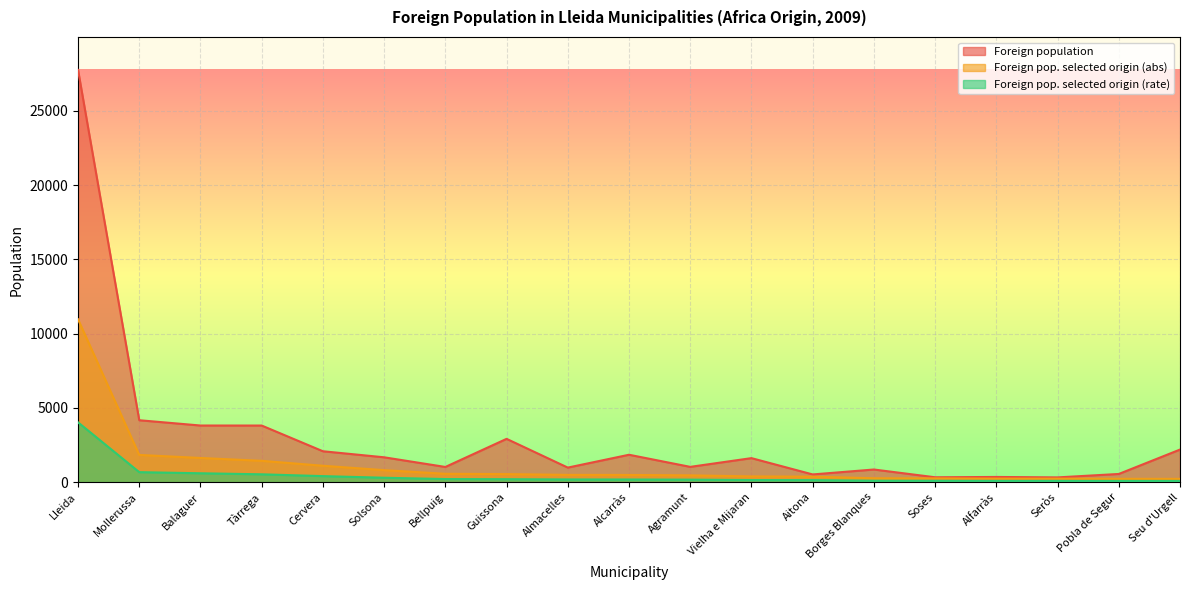

Is it true that Foreign population equals 750 at Aitona?

False